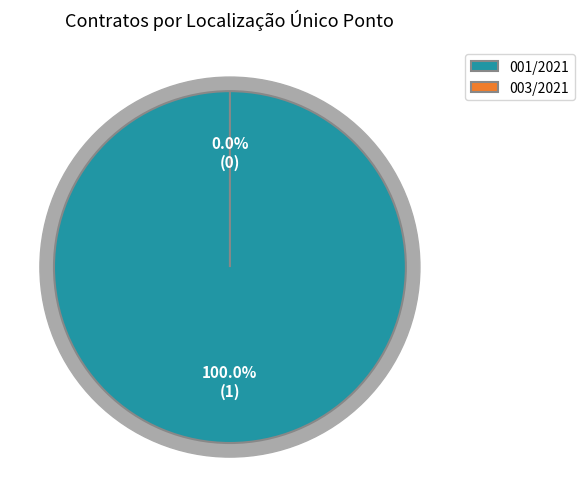

How many segments does this pie chart have?

2